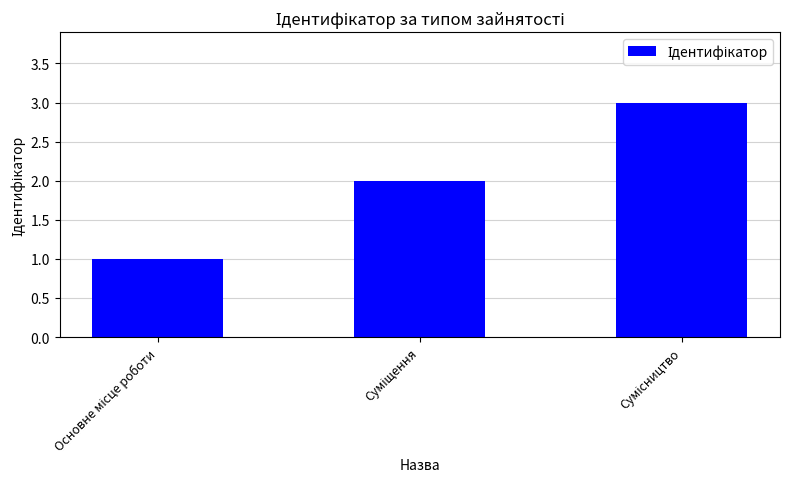

What is the maximum value shown in the chart?

3